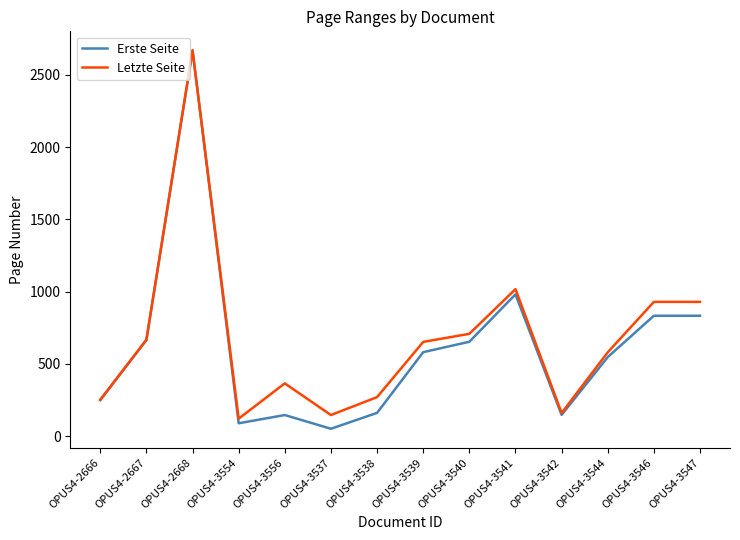

Which category has the highest value in the Erste Seite series?

OPUS4-2668